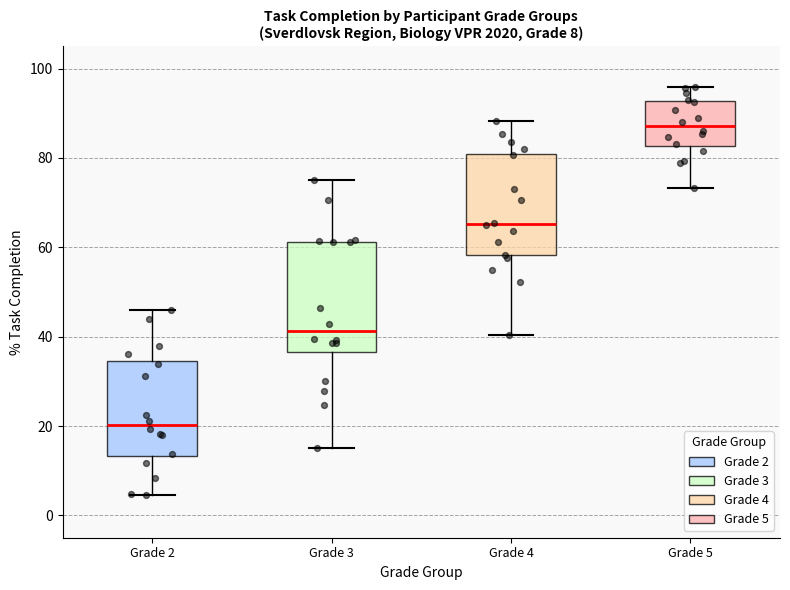

Which box is the tallest, from its lower edge to its upper edge?

Grade 3